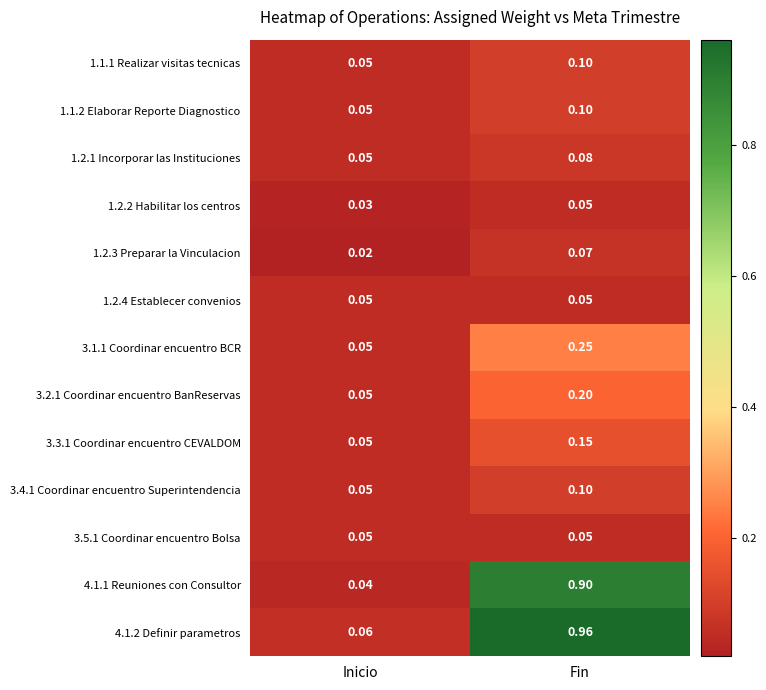

At which label is 3.1.1 Coordinar encuentro BCR closest to 0?

Inicio